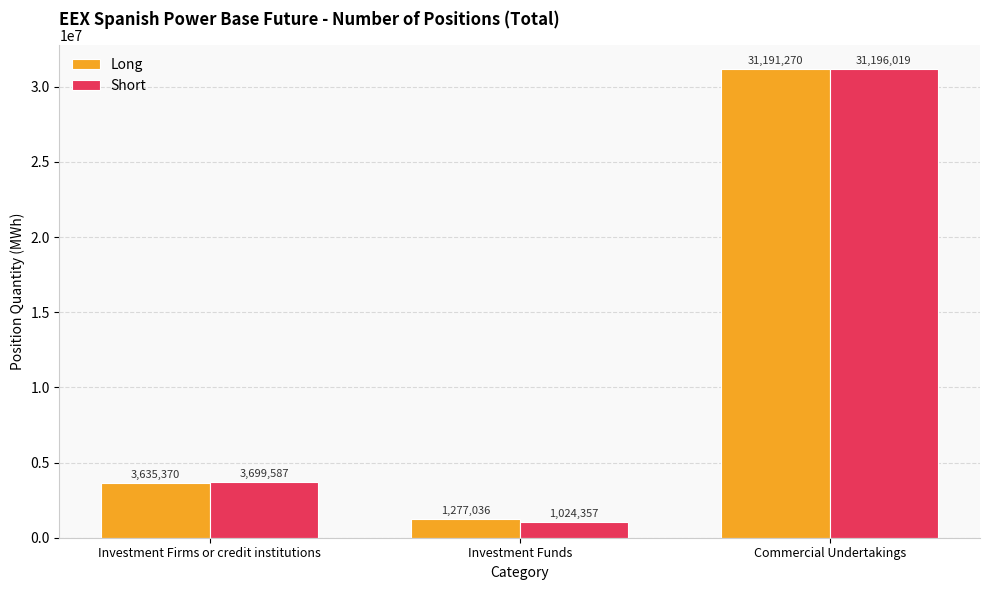

Is the value of Short at Investment Firms or credit institutions greater than the value of Long at Investment Firms or credit institutions?

Yes